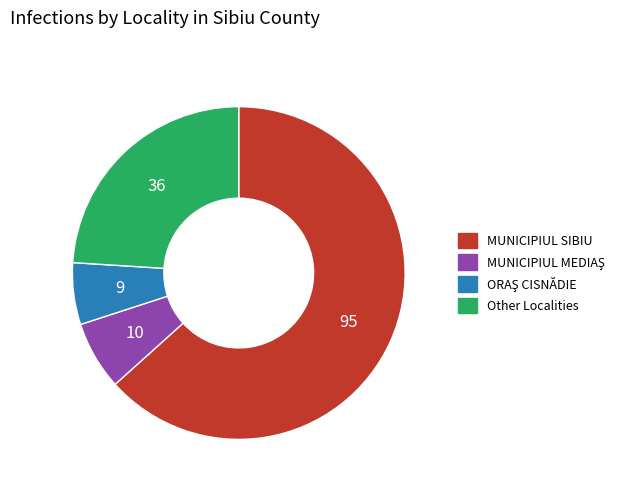

Does MUNICIPIUL SIBIU represent more than half of the total?

Yes